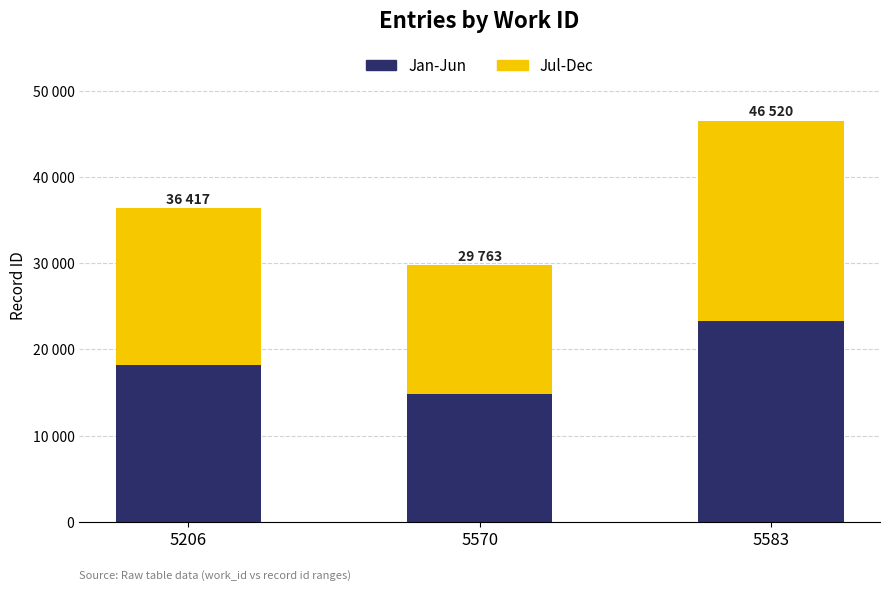

List the labels in order of Jan-Jun value, largest first.

5583, 5206, 5570